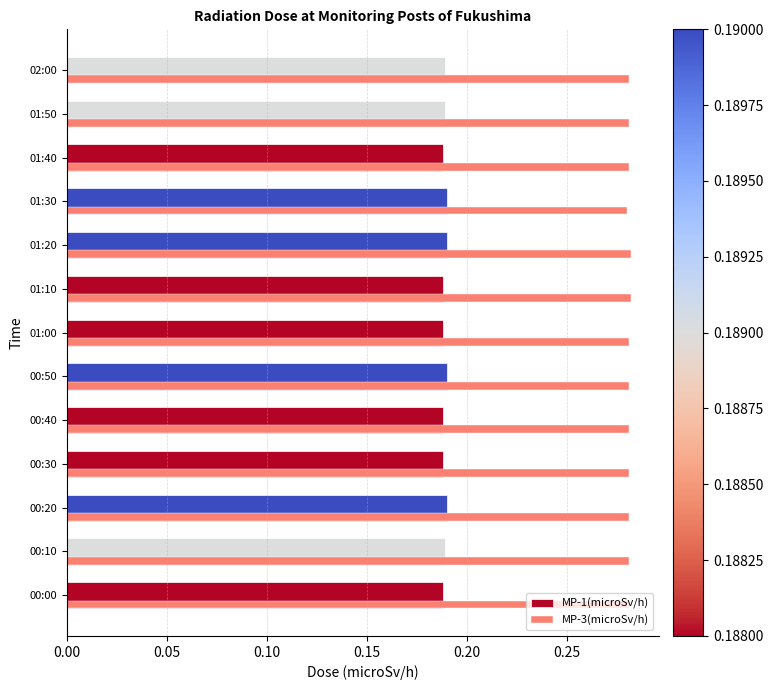

What are all the series names shown in the legend?

MP-1(microSv/h), MP-3(microSv/h)